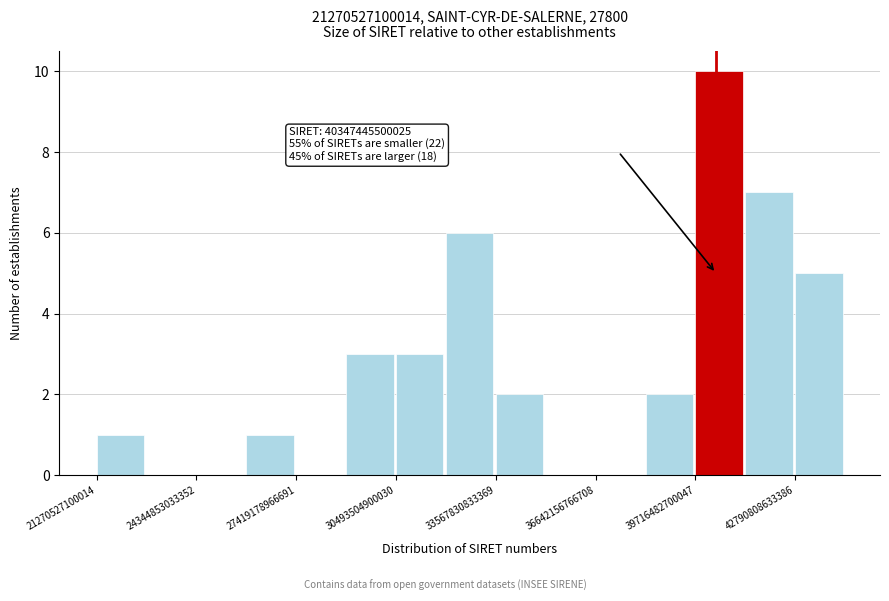

Around what value on the x-axis is the tallest bar? Give the approximate position of its centre, as read against the axis.

40500000000000